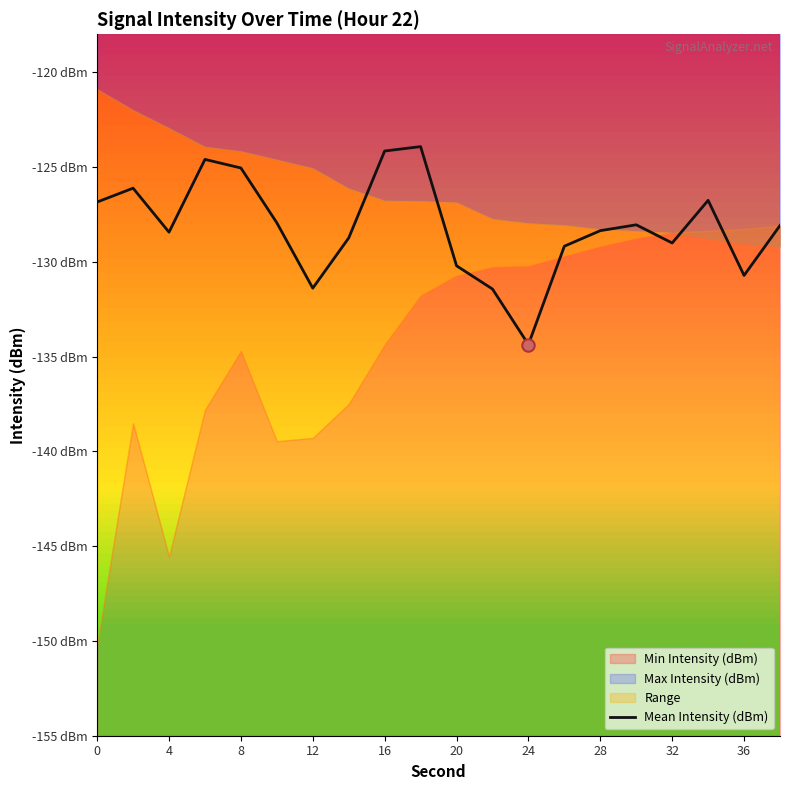

Which has a higher value, 16 or 13?

16